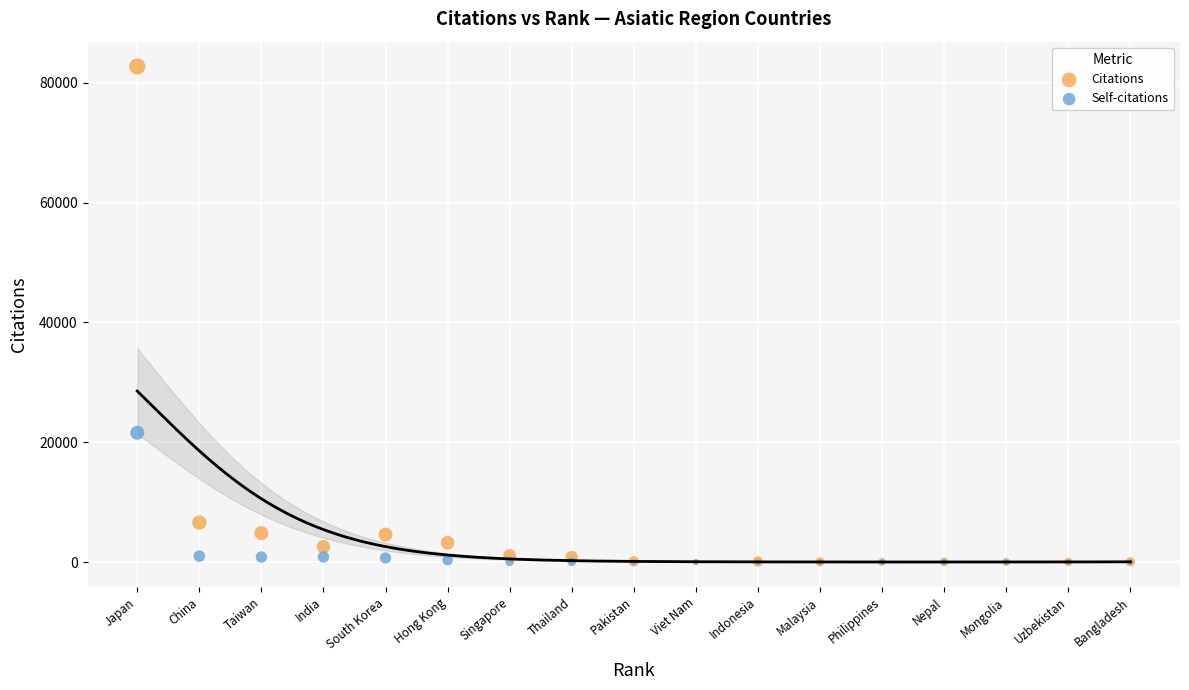

Which series reaches the maximum Y coordinate?

Citations